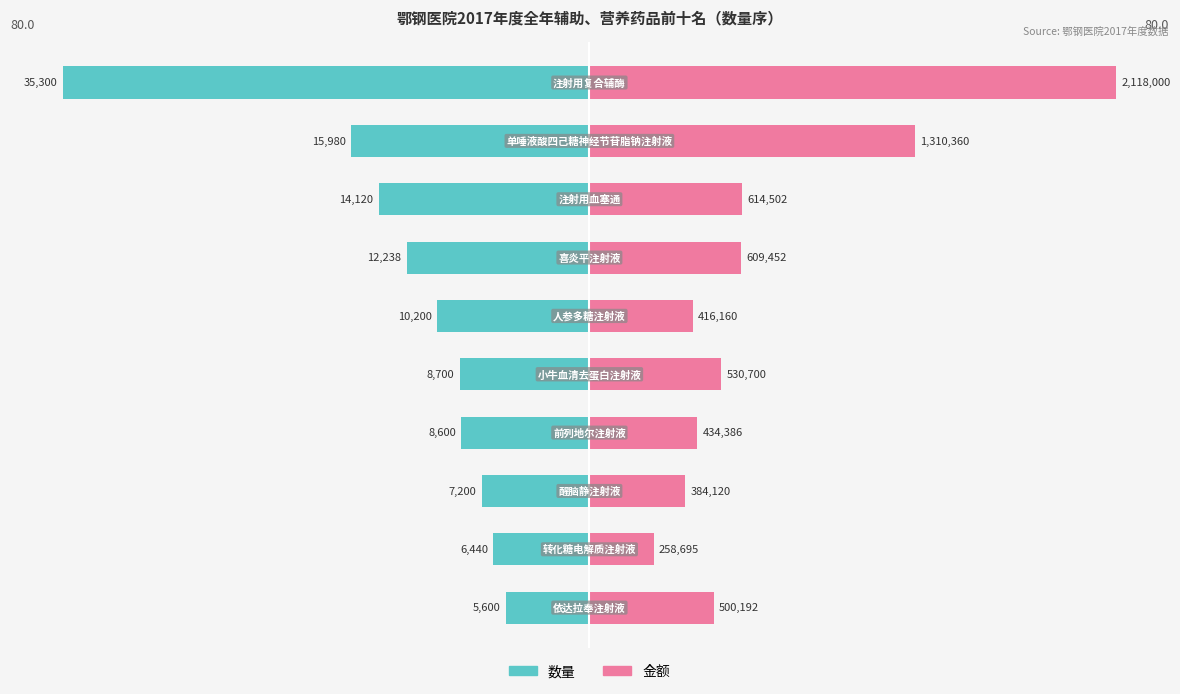

Reading right to left, extract all data points from this chart.

数量: -12.7	-14.6	-16.3	-19.5	-19.7	-23.1	-27.7	-32.0	-36.2	-80.0
金额: 18.9	9.8	14.5	16.4	20.0	15.7	23.0	23.2	49.5	80.0